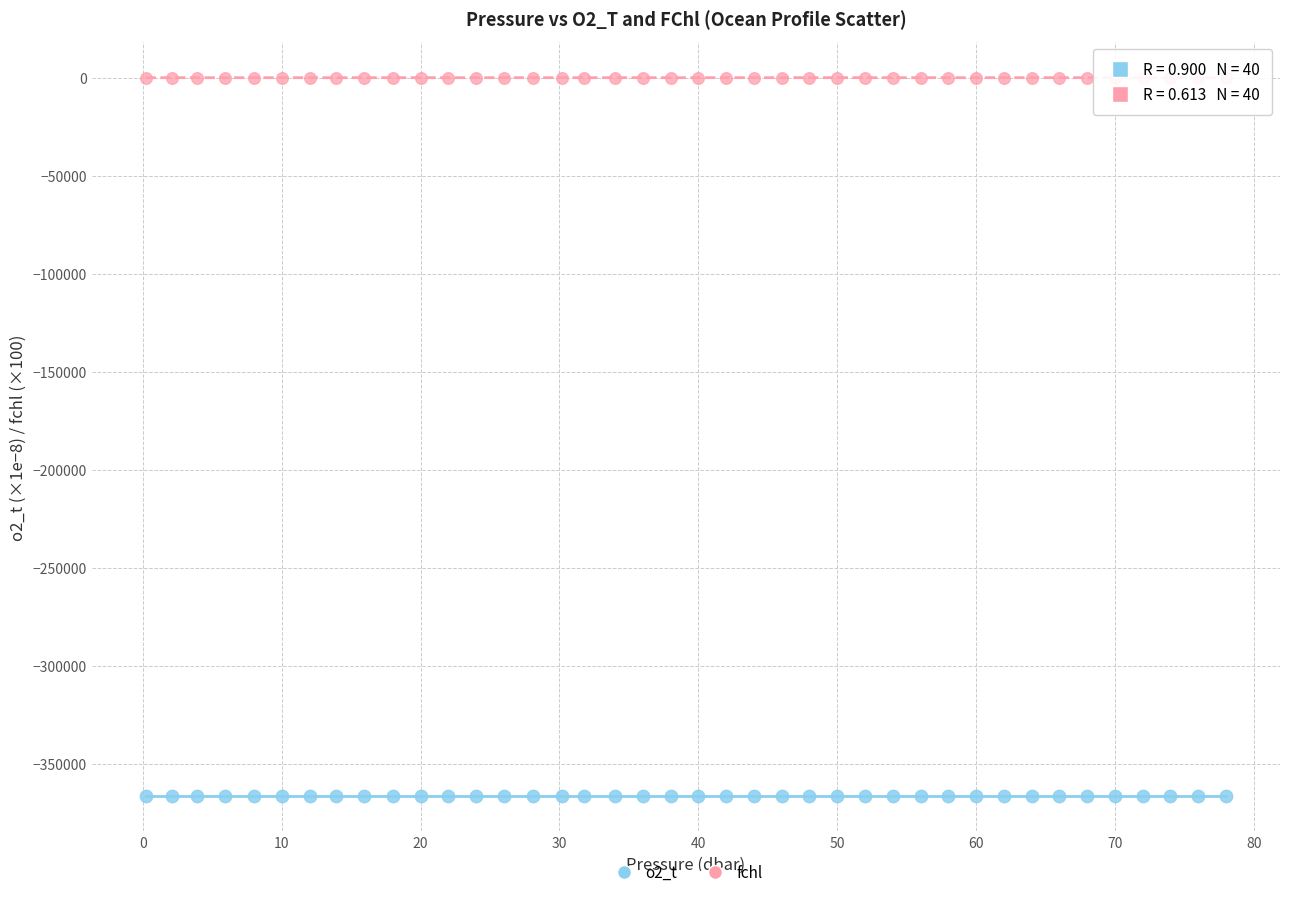

Across all data points, what is the range of X values (max minus min)?

77.8